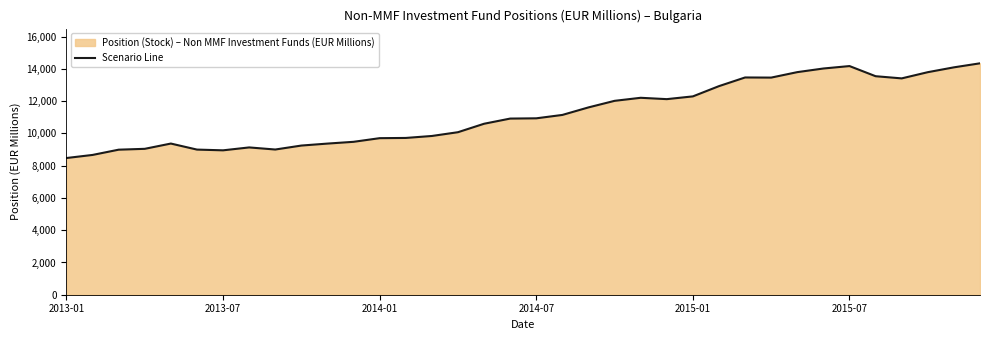

Does the chart display data point markers on the line(s)?

No